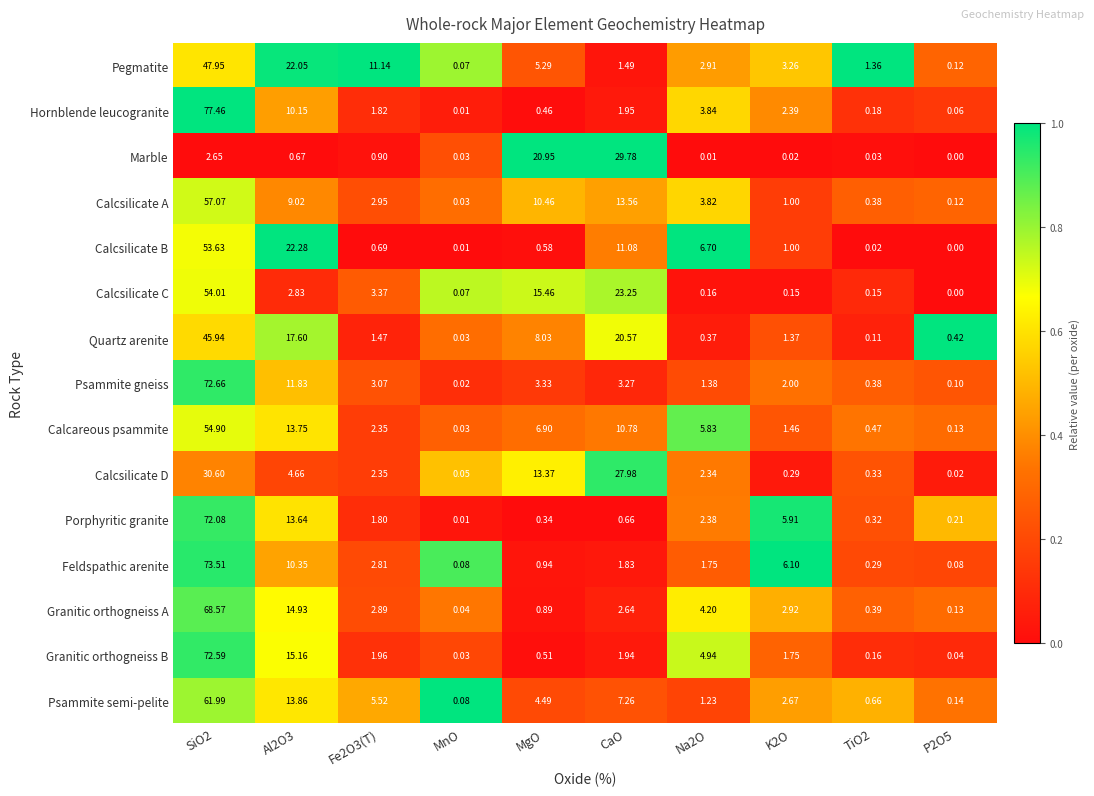

Which series has the widest spread of values?

Hornblende leucogranite